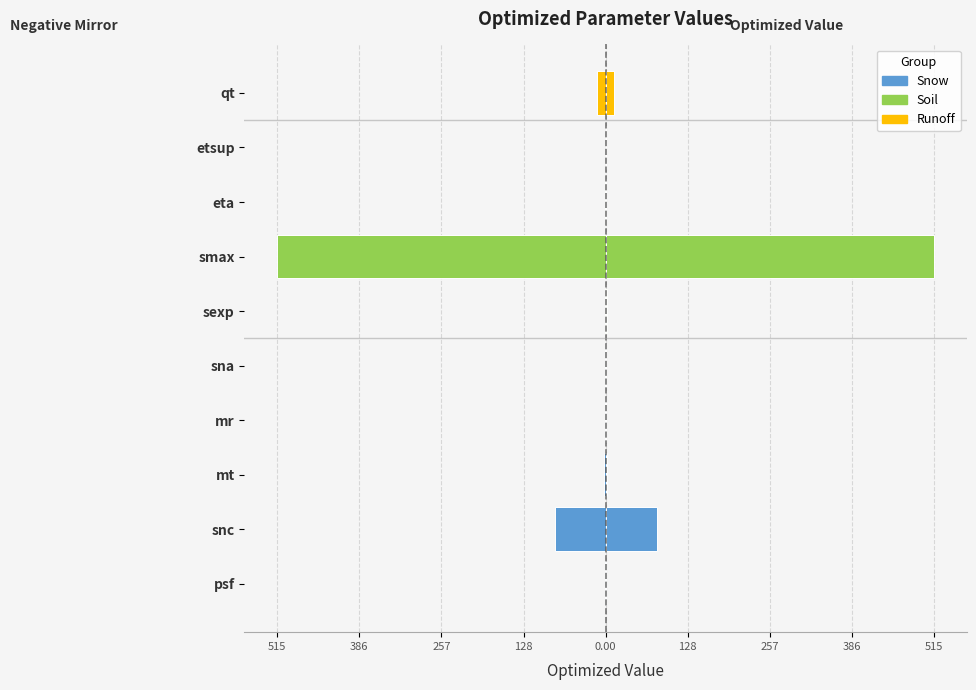

Which category has the lowest value across all series?

smax